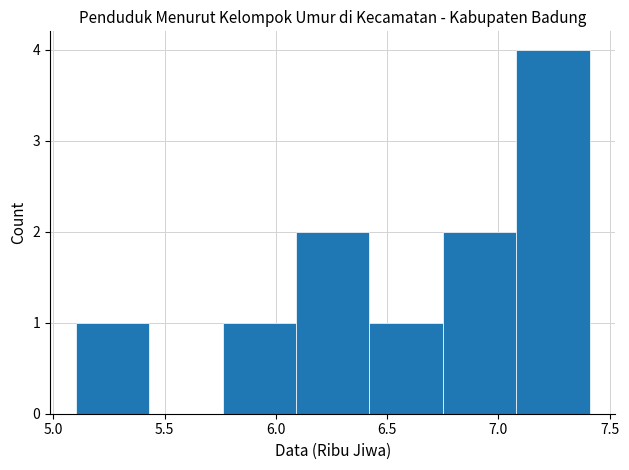

Over which range of the x-axis is the bar tallest?

7.08 to 7.41